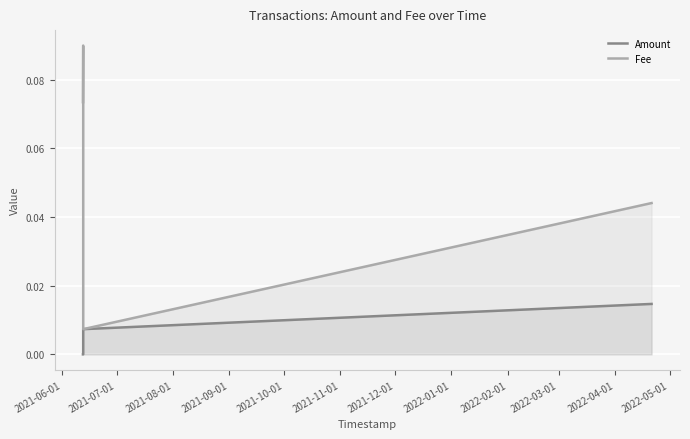

Reading left to right, transcribe all the data shown in this chart.

Amount: 0.0	0.0	0.0	0.0	0.0
Fee: 0.1	0.1	0.1	0.0	0.0